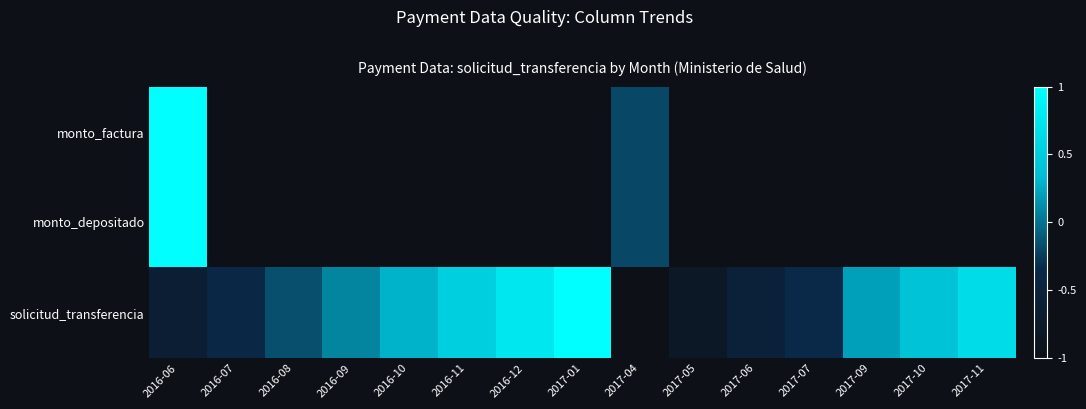

Reading left to right, list all the values displayed in this chart.

monto_factura: 2016-06=1.0	2016-07=-1.0	2016-08=-1.0	2016-09=-1.0	2016-10=-1.0	2016-11=-1.0	2016-12=-1.0	2017-01=-1.0	2017-04=-0.2	2017-05=-1.0	2017-06=-1.0	2017-07=-1.0	2017-09=-1.0	2017-10=-1.0	2017-11=-1.0
monto_depositado: 2016-06=1.0	2016-07=-1.0	2016-08=-1.0	2016-09=-1.0	2016-10=-1.0	2016-11=-1.0	2016-12=-1.0	2017-01=-1.0	2017-04=-0.2	2017-05=-1.0	2017-06=-1.0	2017-07=-1.0	2017-09=-1.0	2017-10=-1.0	2017-11=-1.0
solicitud_transferencia: 2016-06=-0.6	2016-07=-0.4	2016-08=-0.2	2016-09=0.1	2016-10=0.3	2016-11=0.5	2016-12=0.8	2017-01=1.0	2017-04=-1.0	2017-05=-0.8	2017-06=-0.6	2017-07=-0.3	2017-09=0.2	2017-10=0.4	2017-11=0.7